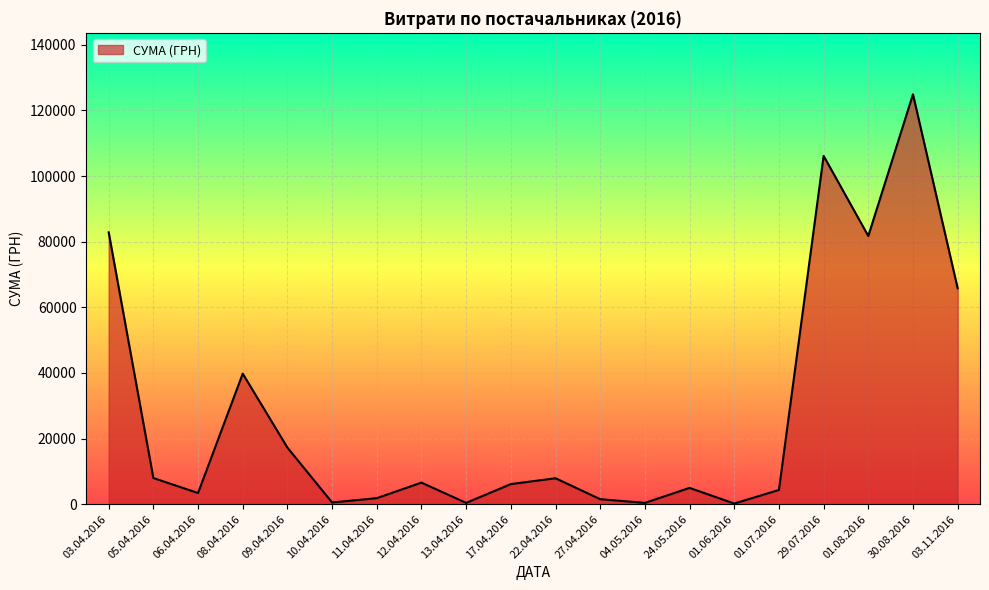

What is the maximum value shown in the chart?

124904.8